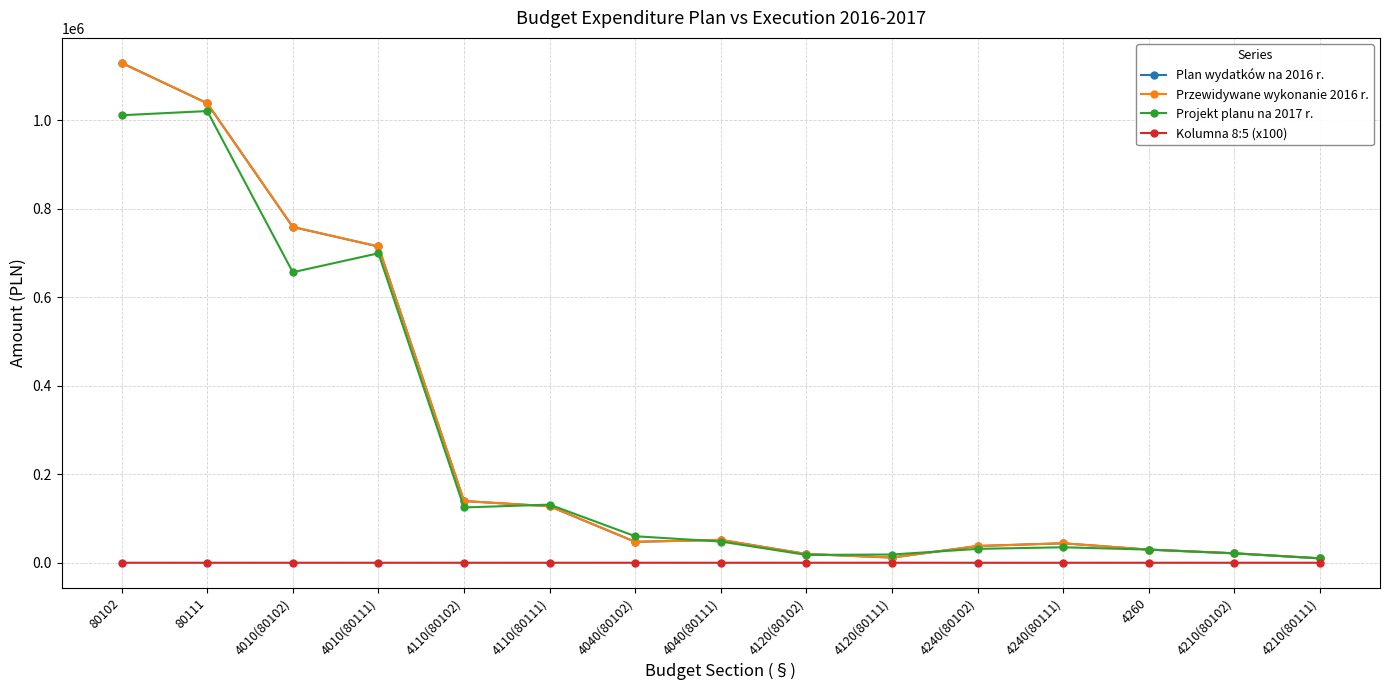

Which has a higher value, 80102 or 4120(80111)?

80102